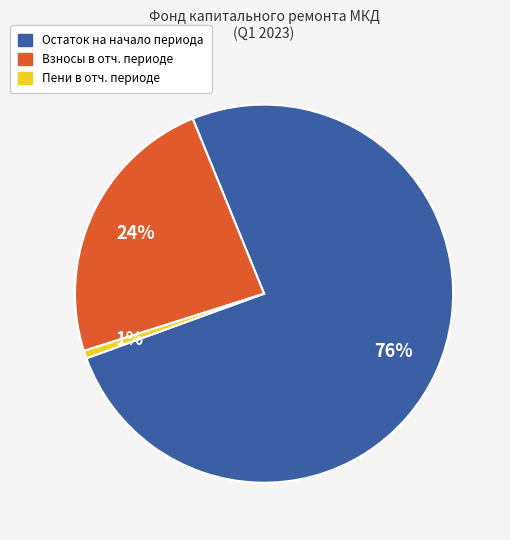

What is the majority slice?

Остаток на начало периода